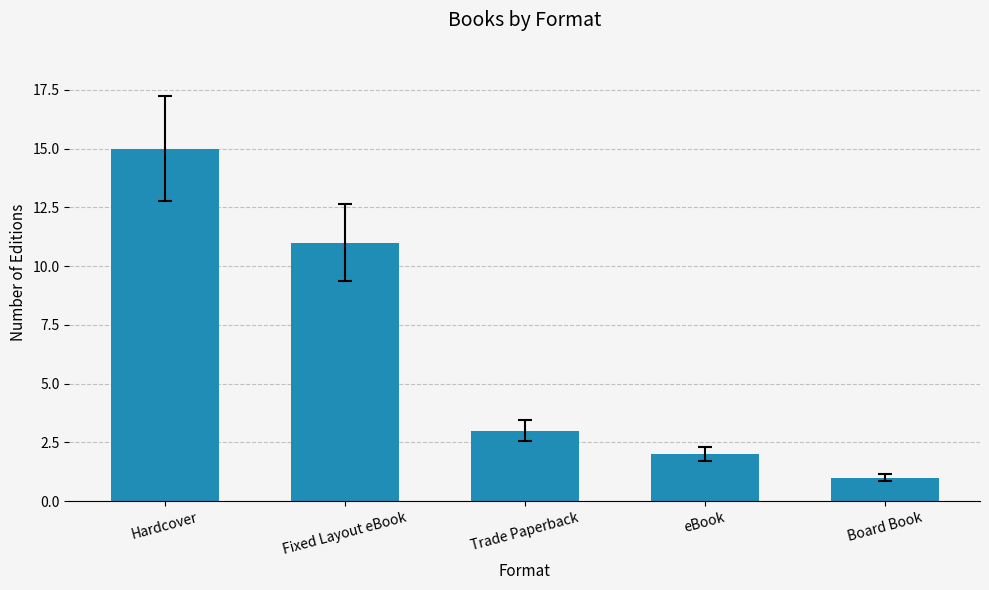

How many distinct data groups are displayed?

1